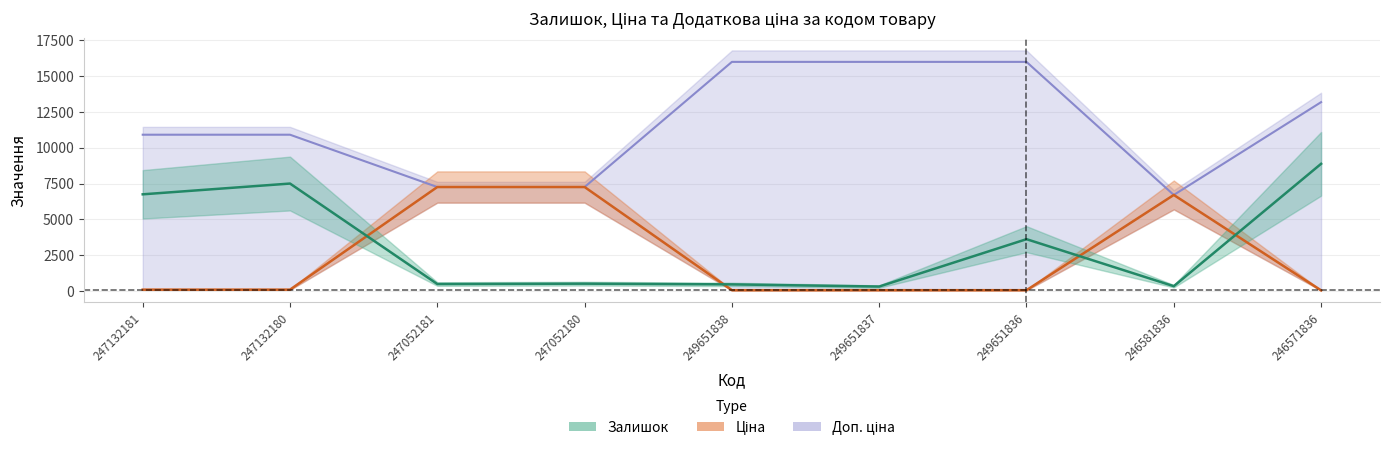

True or false: Залишок and Доп. ціна cross at least once.

False